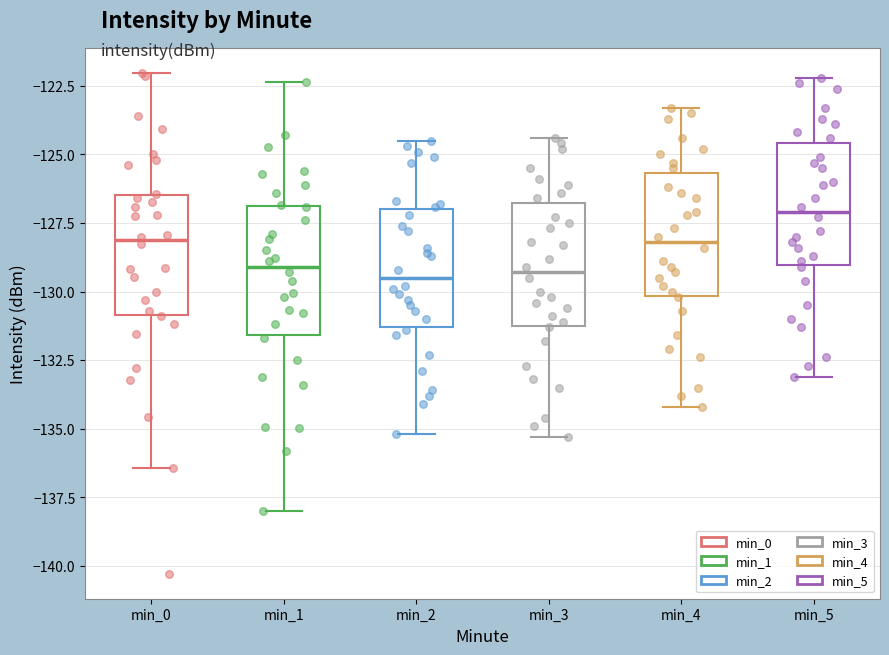

Reading left to right, read every box against the y-axis: the position of its median line, the range the box covers, and the ends of its whiskers. The values are not printed on the chart, so give them approximately, as read against the axis.

min_0: median -128.0, box -131.0 to -126.5, whiskers -136.5 to -122.0
min_1: median -129.0, box -131.5 to -127.0, whiskers -138.0 to -122.5
min_2: median -129.5, box -131.5 to -127.0, whiskers -135.0 to -124.5
min_3: median -129.5, box -131.0 to -127.0, whiskers -135.5 to -124.5
min_4: median -128.0, box -130.0 to -125.5, whiskers -134.0 to -123.5
min_5: median -127.0, box -129.0 to -124.5, whiskers -133.0 to -122.0